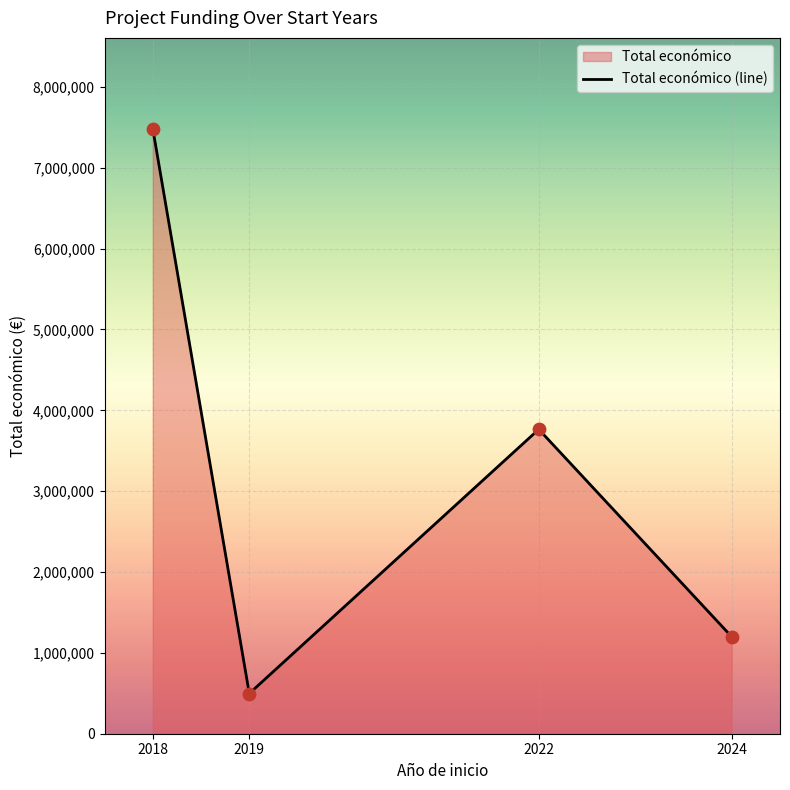

Between 2018 and 2022, which is larger?

2018